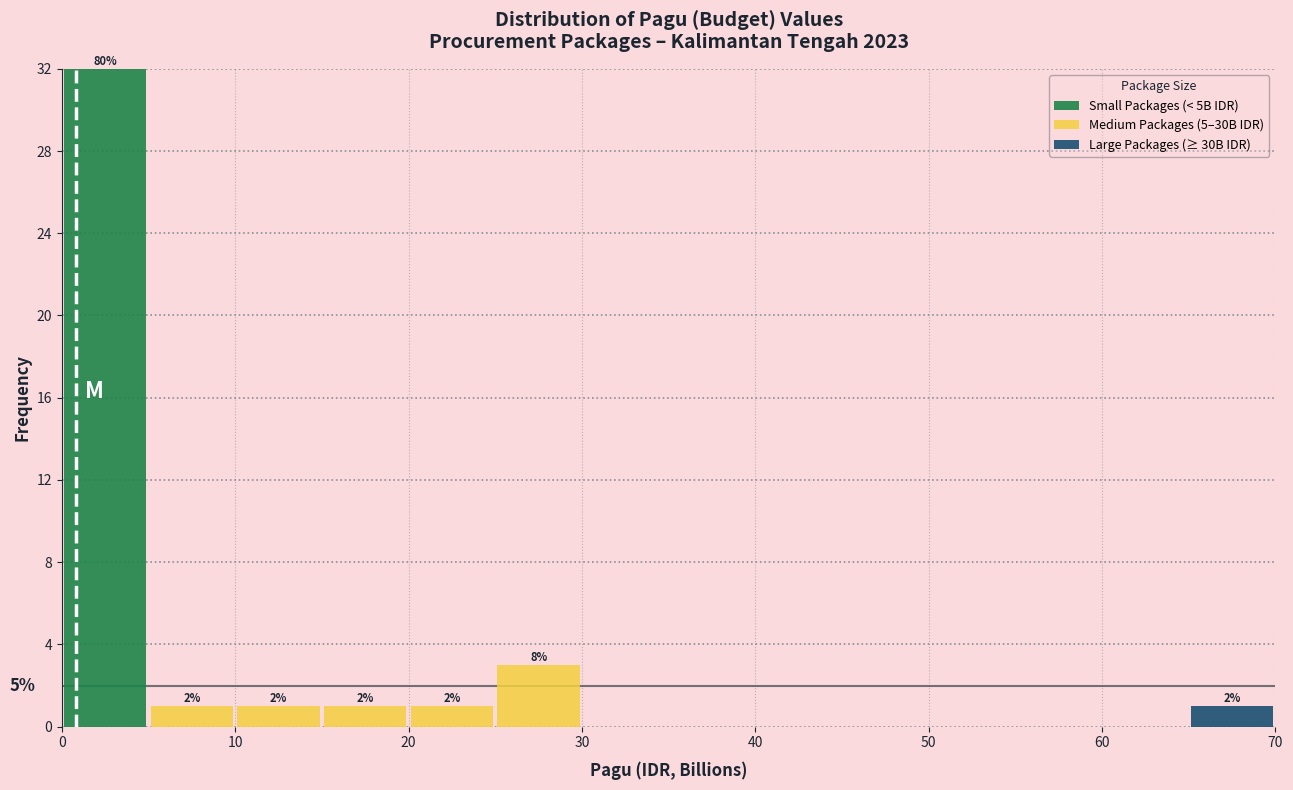

Which range on the x-axis has the tallest stacked bar (by total height)?

0 to 5